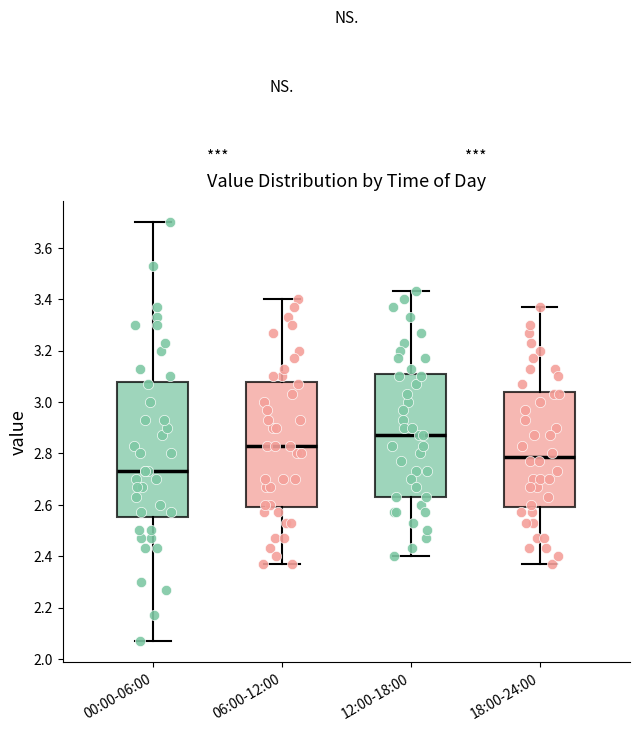

Where is the upper edge of the box for 18:00-24:00 on the y-axis? The values are not printed on the chart, so give them approximately, as read against the axis.

3.04